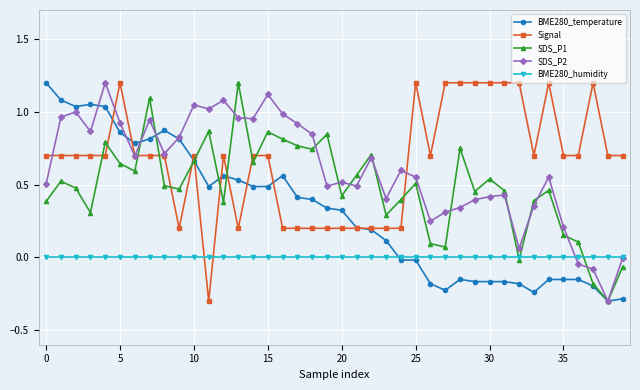

True or false: SDS_P2 has more than 2 points higher than both neighbors.

True